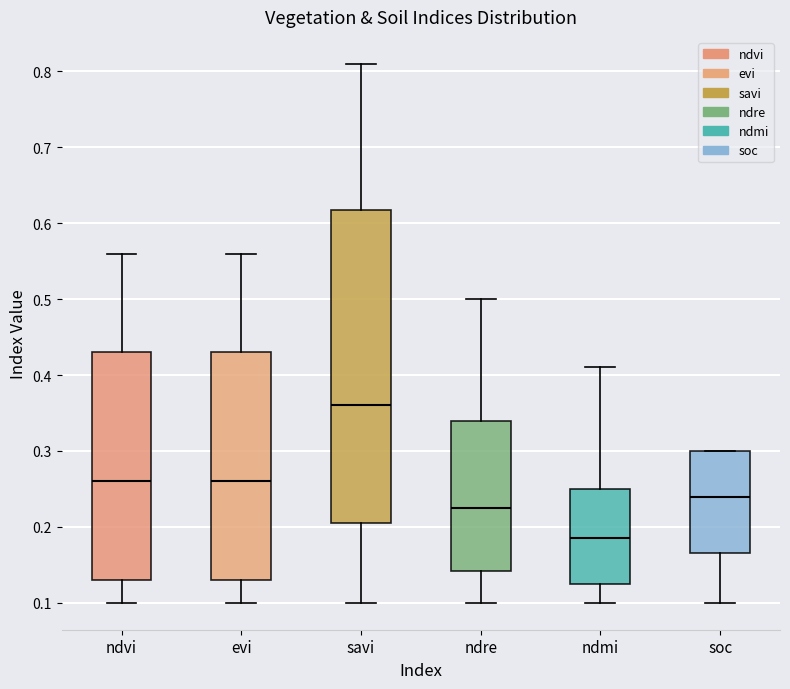

Where does the lower whisker of the box for savi end on the y-axis? The values are not printed on the chart, so give them approximately, as read against the axis.

0.10